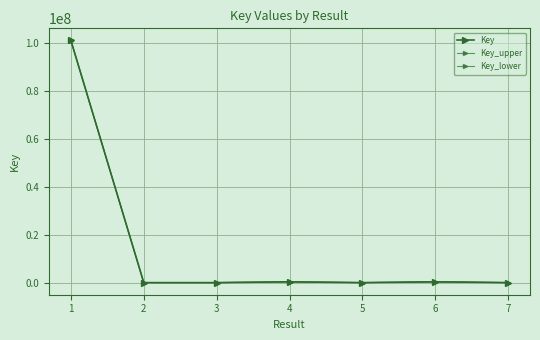

How many values in the Key_upper series exceed 7474?

4